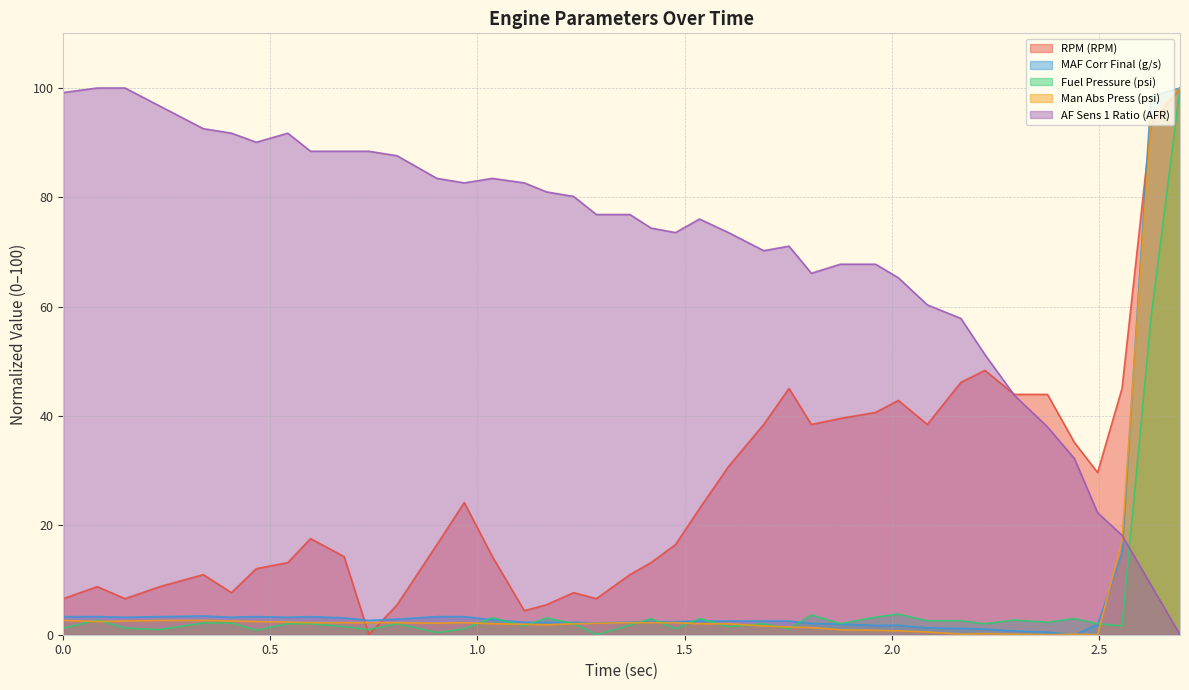

Rank the categories by Fuel Pressure (psi) value from highest to lowest.

2.696, 2.626, 2.016, 1.806, 1.961, 1.036, 1.167, 1.419, 1.536, 2.441, 0.082, 2.296, 2.086, 2.167, 2.376, 0.338, 0.406, 0.542, 0.597, 0.806, 1.232, 1.691, 1.876, 2.225, 2.497, 1.368, 1.113, 2.556, 0.678, 1.606, 0.0, 0.149, 0.968, 1.478, 1.752, 0.233, 0.738, 0.466, 0.902, 1.287